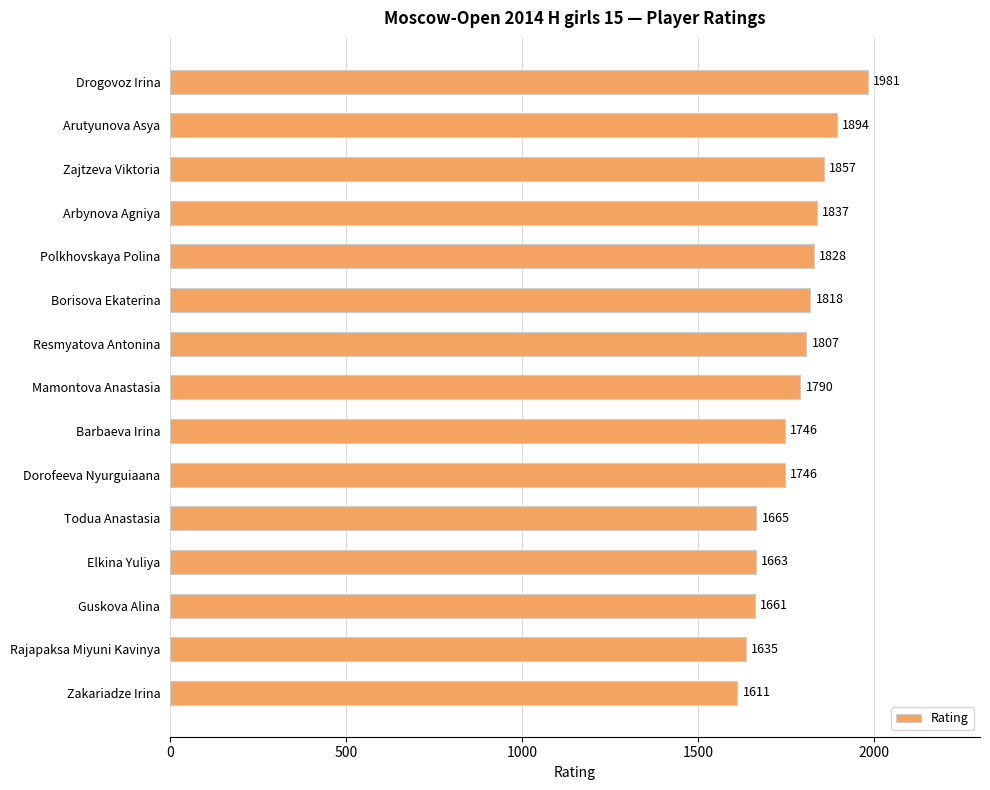

What position from the top is Rajapaksa Miyuni Kavinya?

14